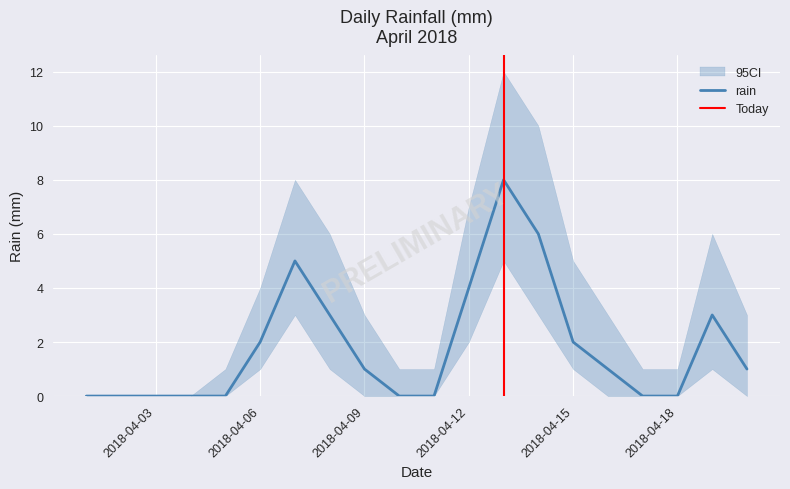

The value at 2018-04-16 is 2. True or false?

False